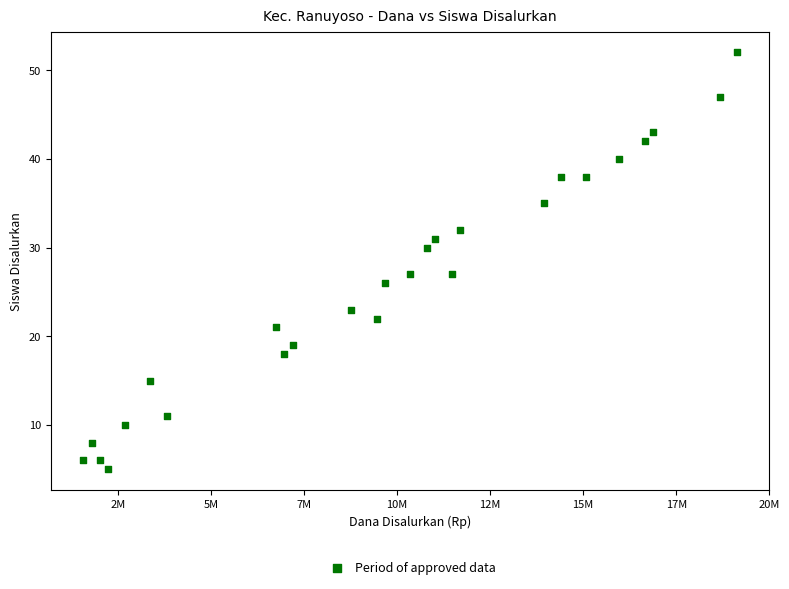

What is the range of Y values (max minus min)?

47